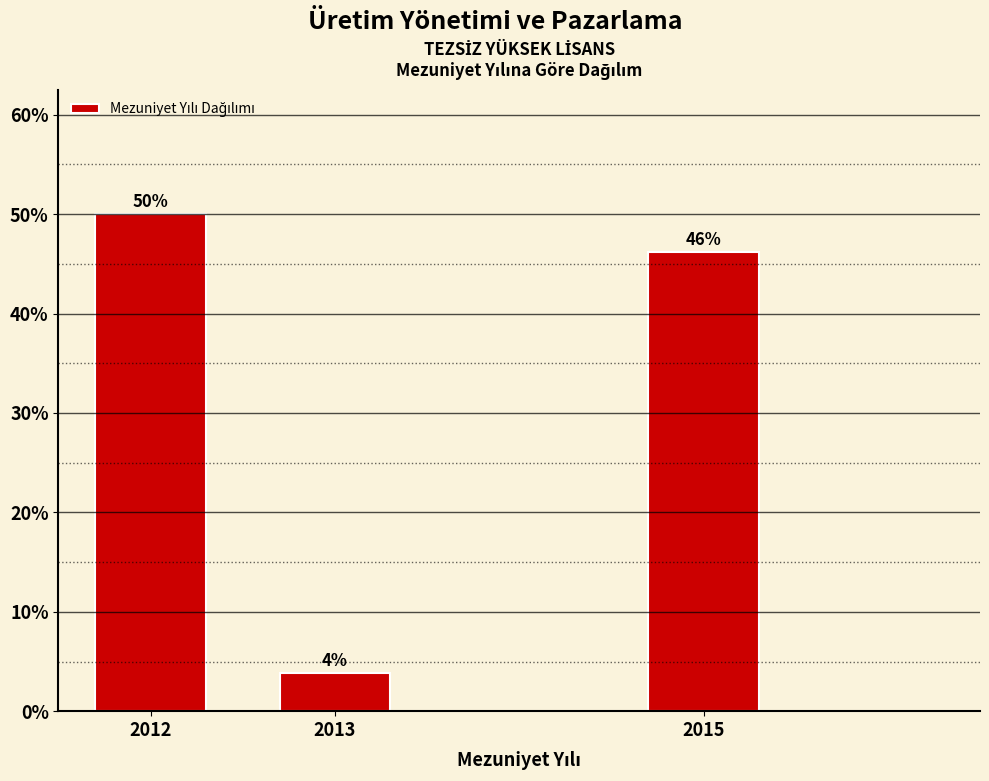

The chart shows a value of 50.0 at 2012. True or false?

True